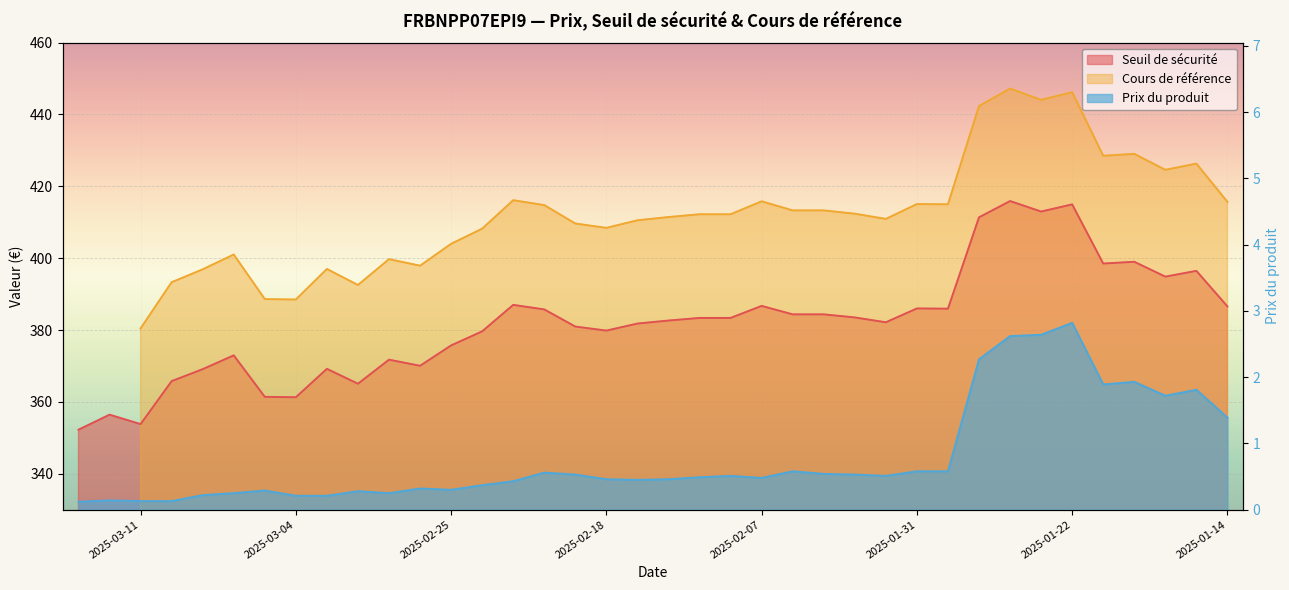

What is the difference between the maximum and second lowest values in the Seuil de sécurité series?

62.1